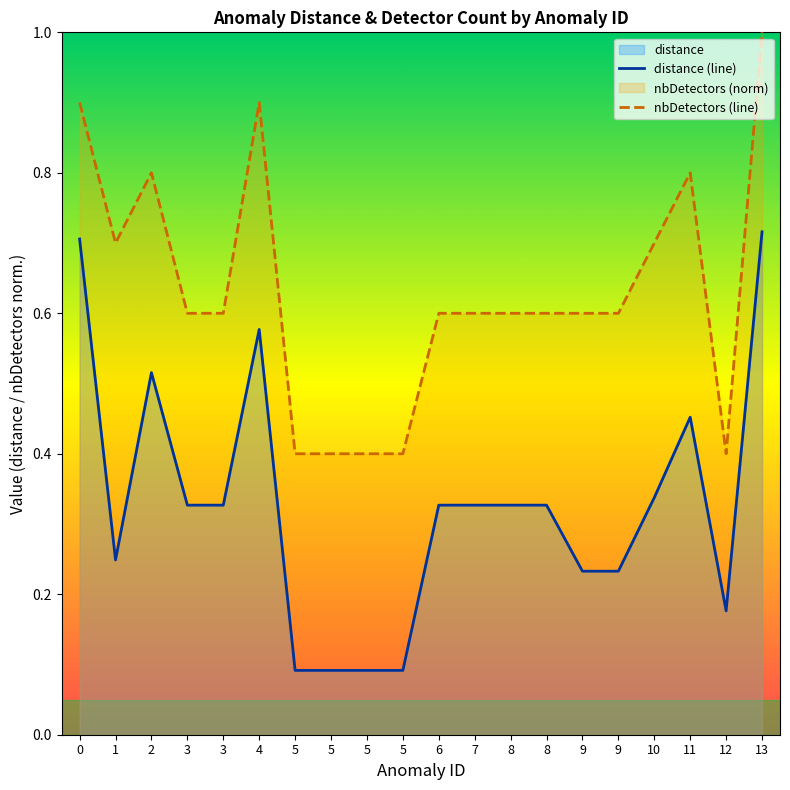

Where is distance nearest to the value 0?

5